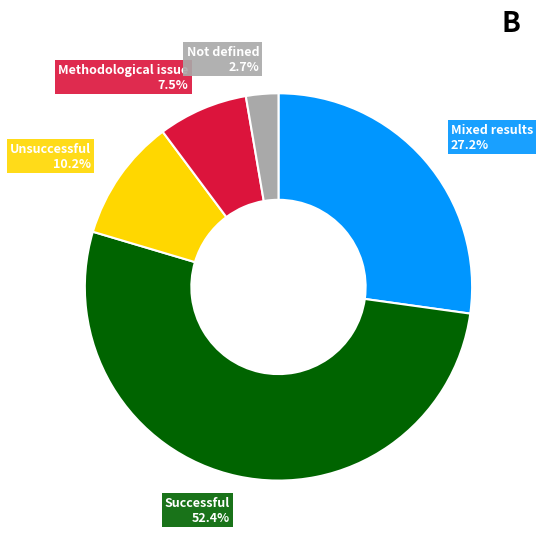

Rank the categories by value from lowest to highest.

Not defined 2.7%, Methodological issue 7.5%, Unsuccessful 10.2%, Mixed results 27.2%, Successful 52.4%